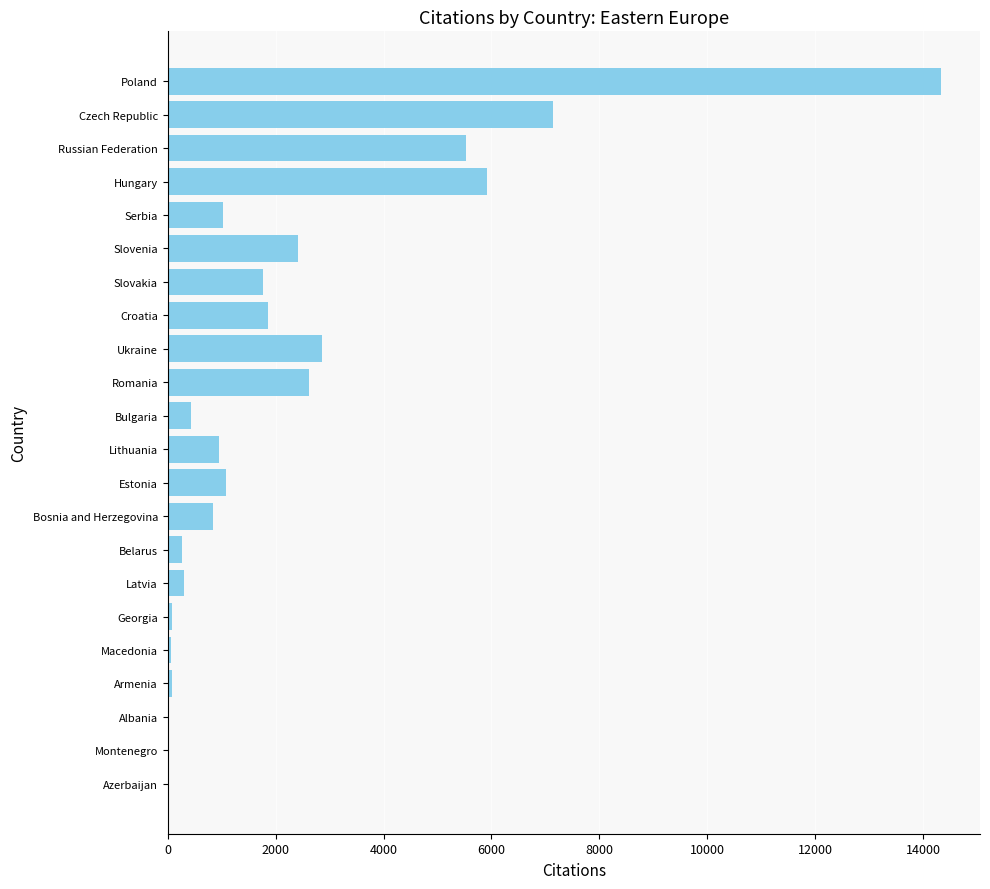

What is the sum of the values at Hungary and Bulgaria?

6355